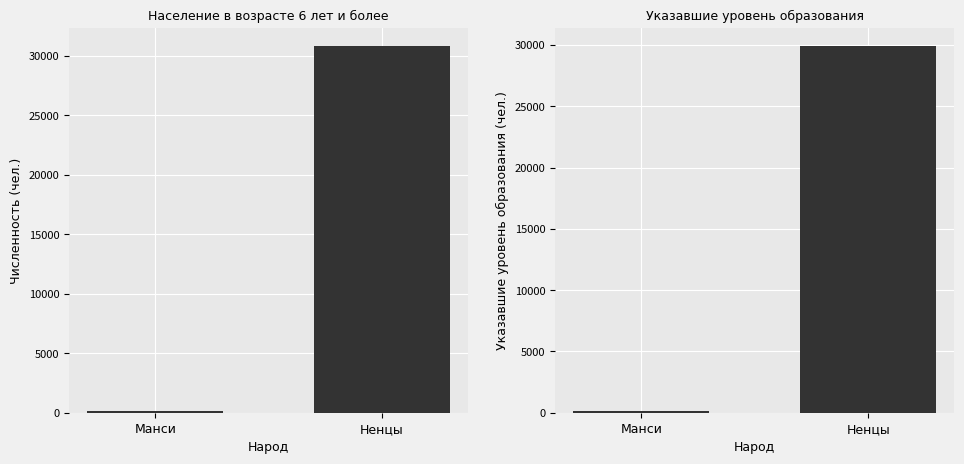

True or false: Население в возрасте 6 лет и более has a value of 30776 at Ненцы.

True